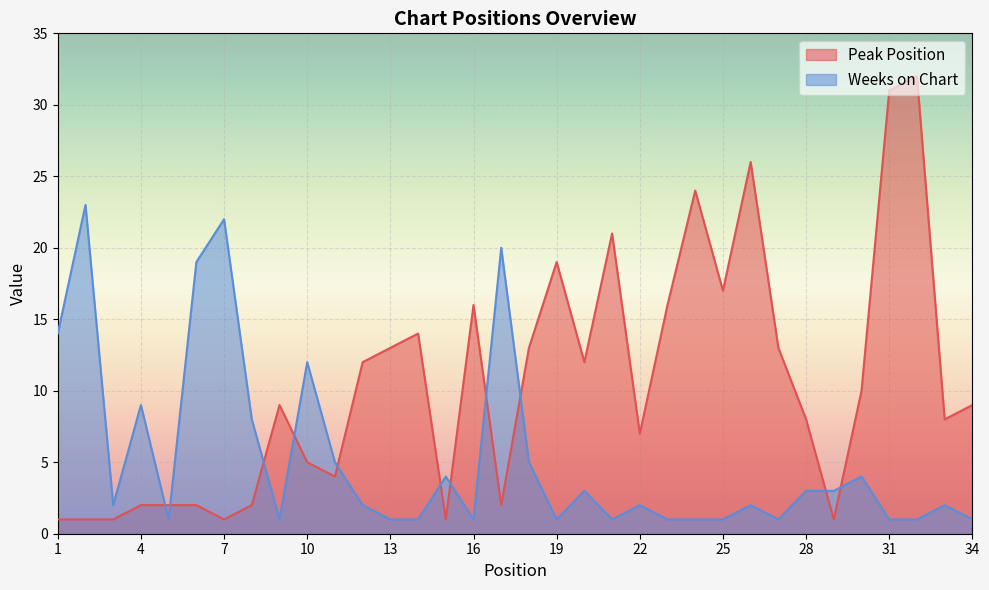

Rank the series by their maximum value, from highest to lowest.

Peak Position, Weeks on Chart